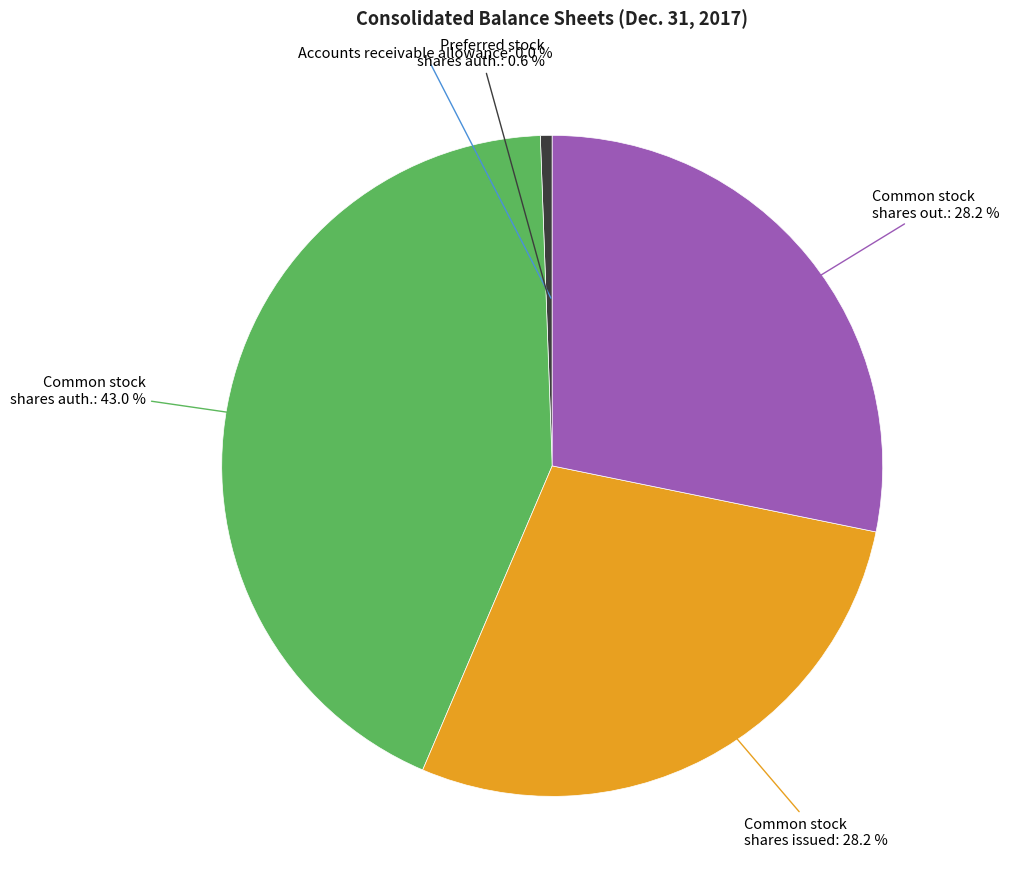

Is there a majority slice in this chart?

No